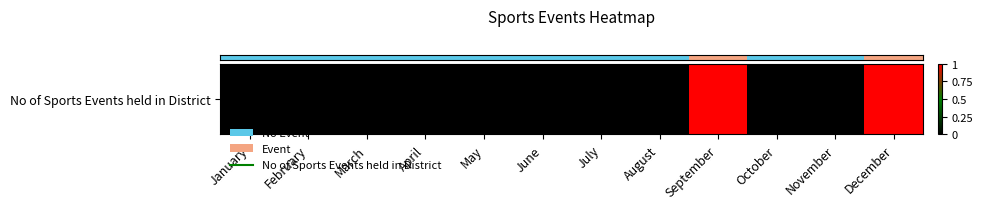

Reading left to right, what are all the values shown in this chart?

January=0	February=0	March=0	April=0	May=0	June=0	July=0	August=0	September=1	October=0	November=0	December=1